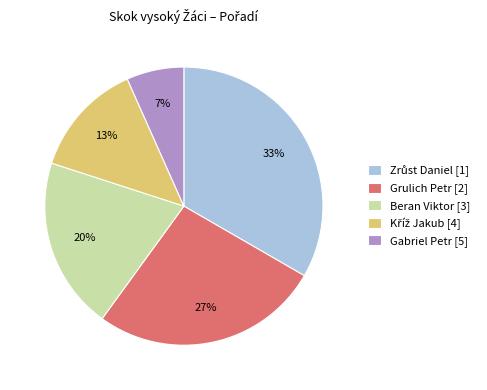

The Beran Viktor [3] slice represents 20% of the pie. True or false?

True